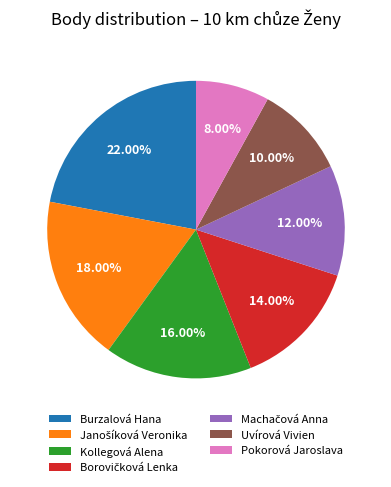

Which slice is the smallest?

Pokorová Jaroslava